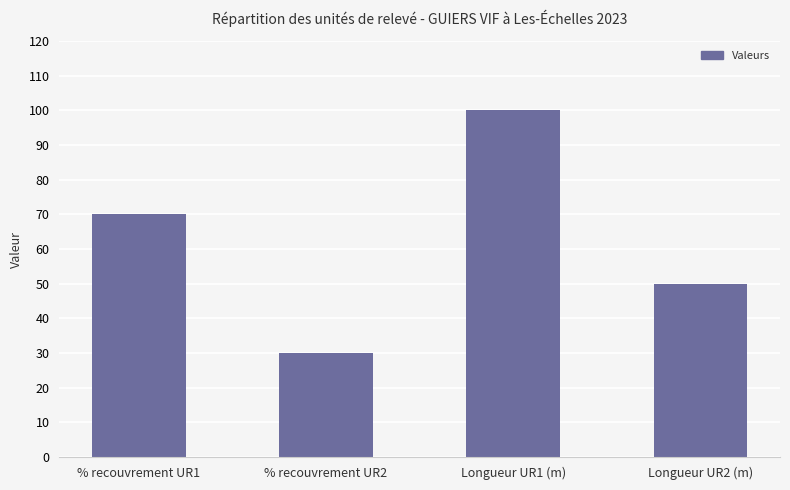

Between % recouvrement UR1 and Longueur UR2 (m), which is larger?

% recouvrement UR1